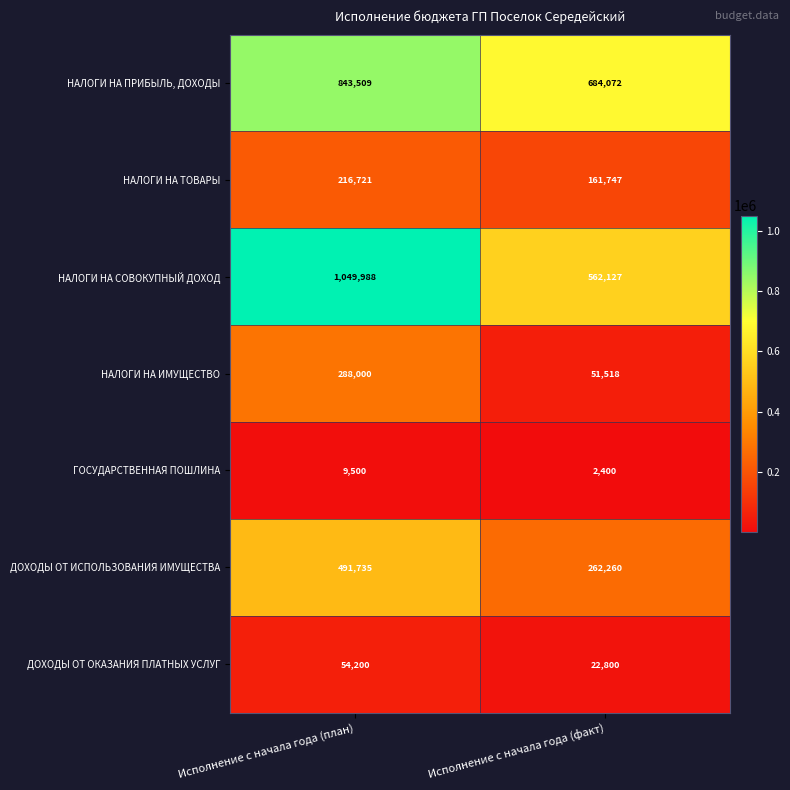

List the labels in order of НАЛОГИ НА ИМУЩЕСТВО value, smallest first.

Исполнение с начала года (факт), Исполнение с начала года (план)